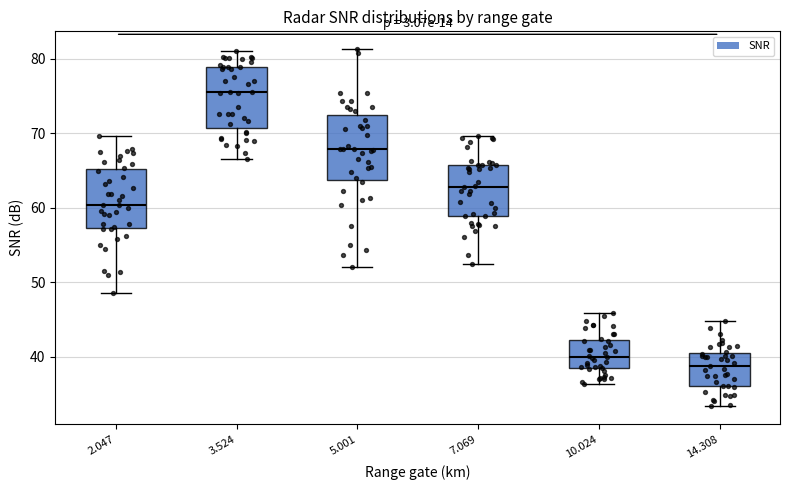

Reading left to right, transcribe this box plot: for each box, give where its median line is, the range the box spans, and where its two whiskers end, as read against the y-axis. The values are not printed on the chart, so give them approximately, as read against the axis.

2.047: median 60, box 57 to 65, whiskers 49 to 70
3.524: median 76, box 71 to 79, whiskers 67 to 81
5.001: median 68, box 64 to 72, whiskers 52 to 81
7.069: median 63, box 59 to 66, whiskers 53 to 70
10.024: median 40, box 38 to 42, whiskers 36 to 46
14.308: median 39, box 36 to 40, whiskers 33 to 45